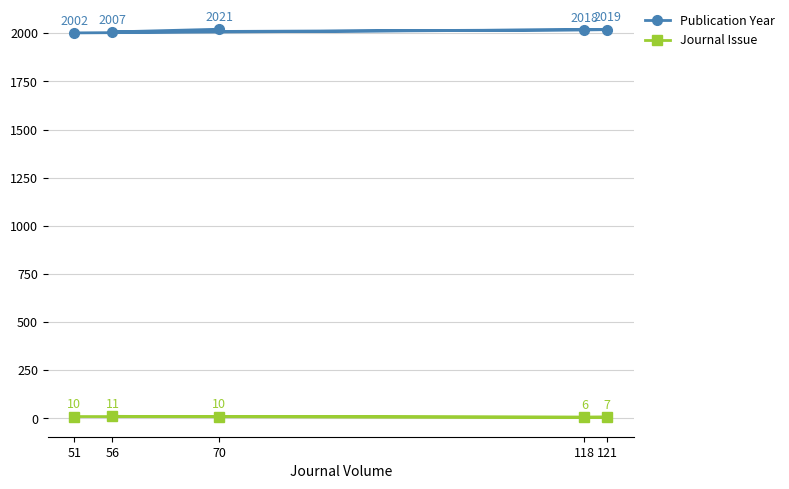

True or false: Publication Year and Journal Issue cross at least once.

False